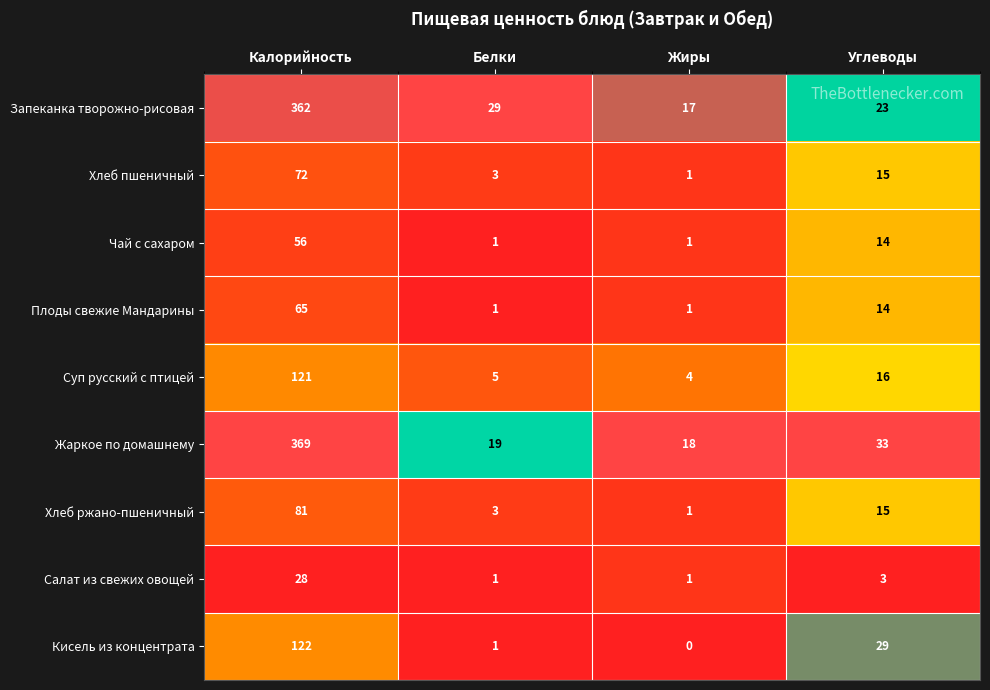

At which category is the sum across all series the highest?

Калорийность